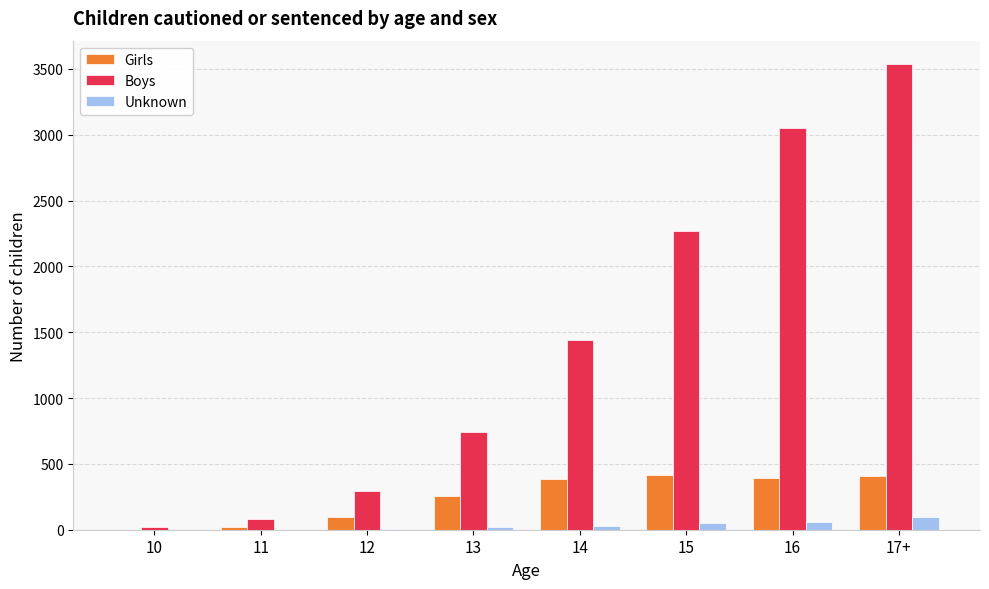

The Girls series shows 389 at 14. True or false?

True